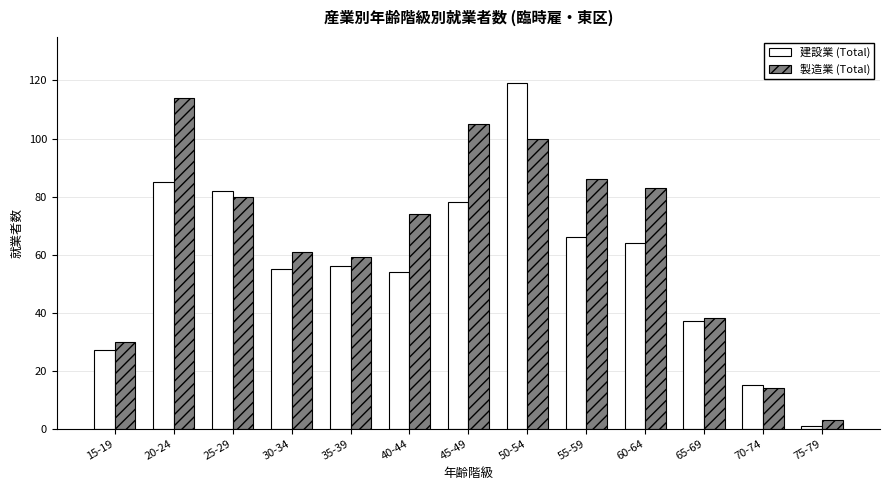

Read the 建設業 (Total) value at 40-44, to the nearest 5.

55